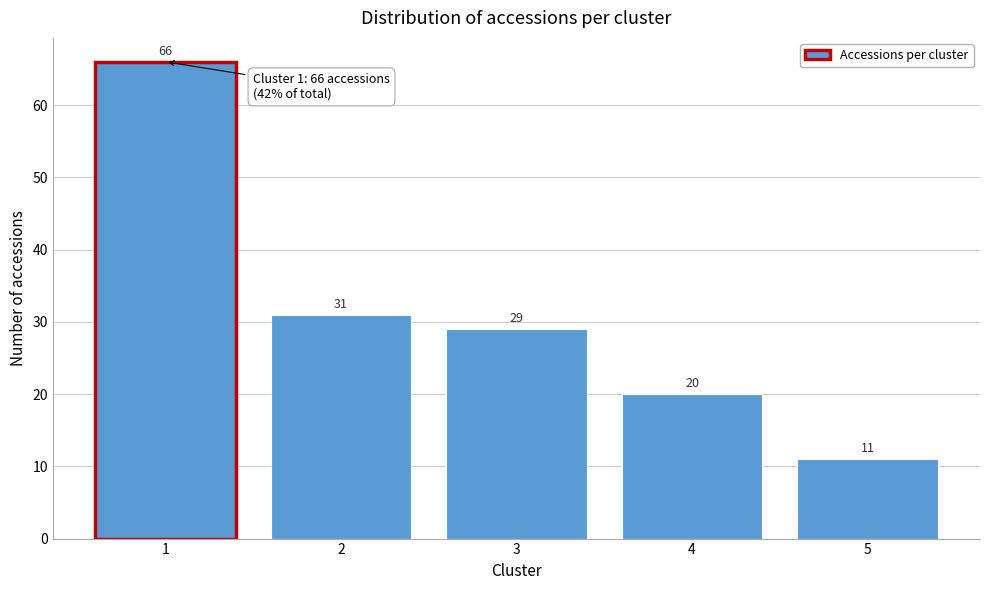

Reading right to left, what are all the values shown in this chart?

5=11	4=20	3=29	2=31	1=66